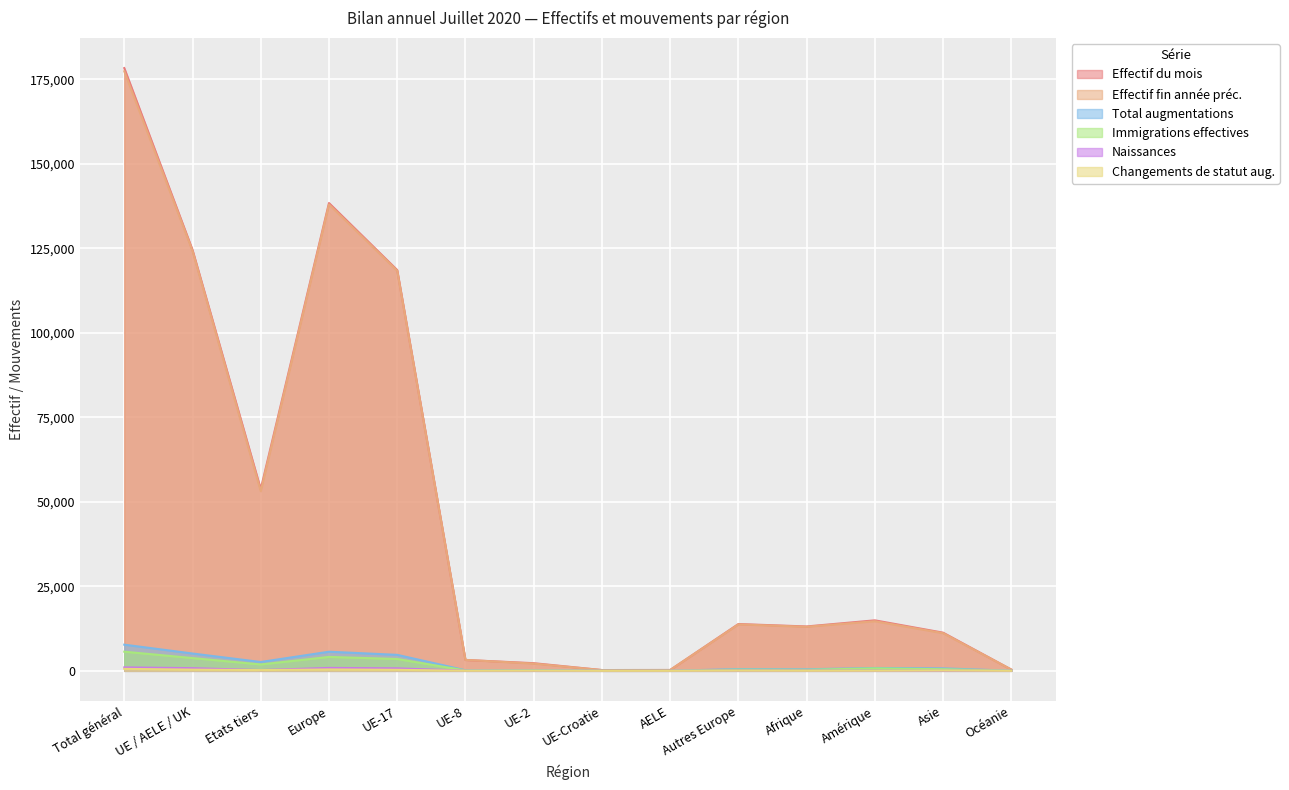

True or false: Effectif du mois and Total augmentations intersect in this chart.

False